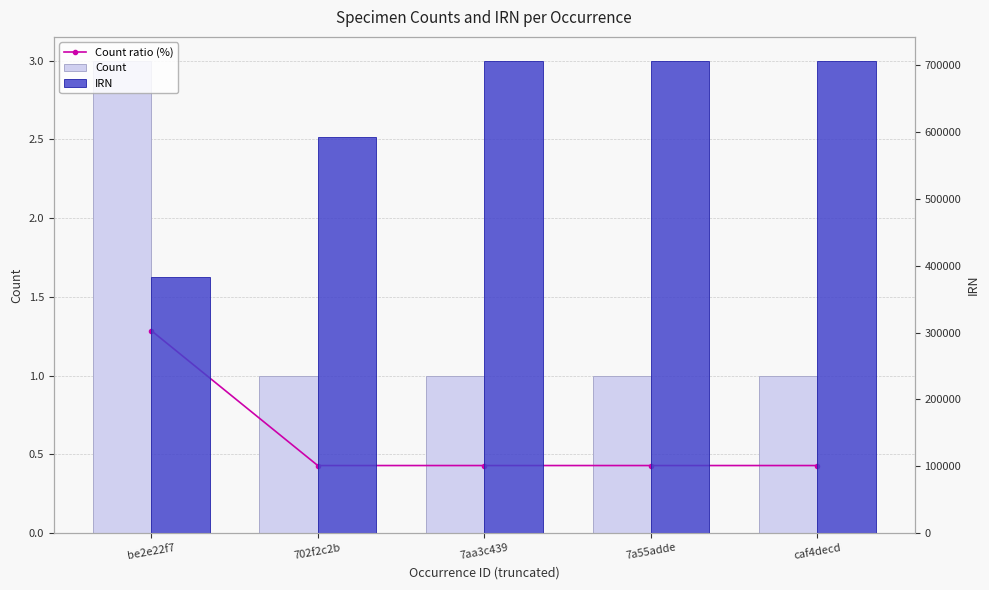

List the labels in order of IRN value, smallest first.

be2e22f7, 702f2c2b, 7a55adde, 7aa3c439, caf4decd